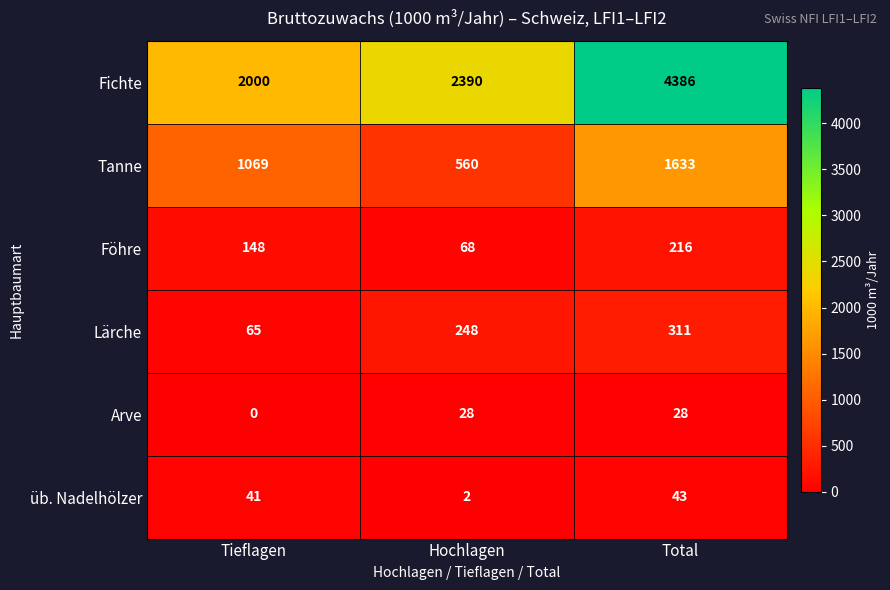

Which series has the largest total across all categories?

Fichte